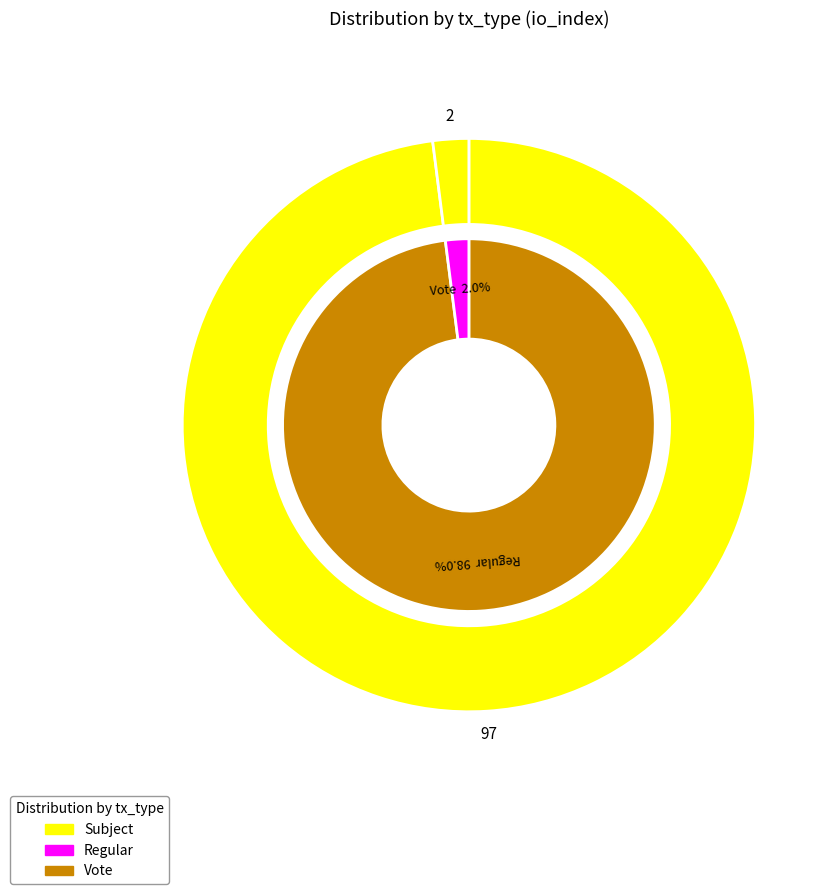

Combined, what portion of the pie is Regular (io_index=97) and Vote (io_index=2)?

100.0%